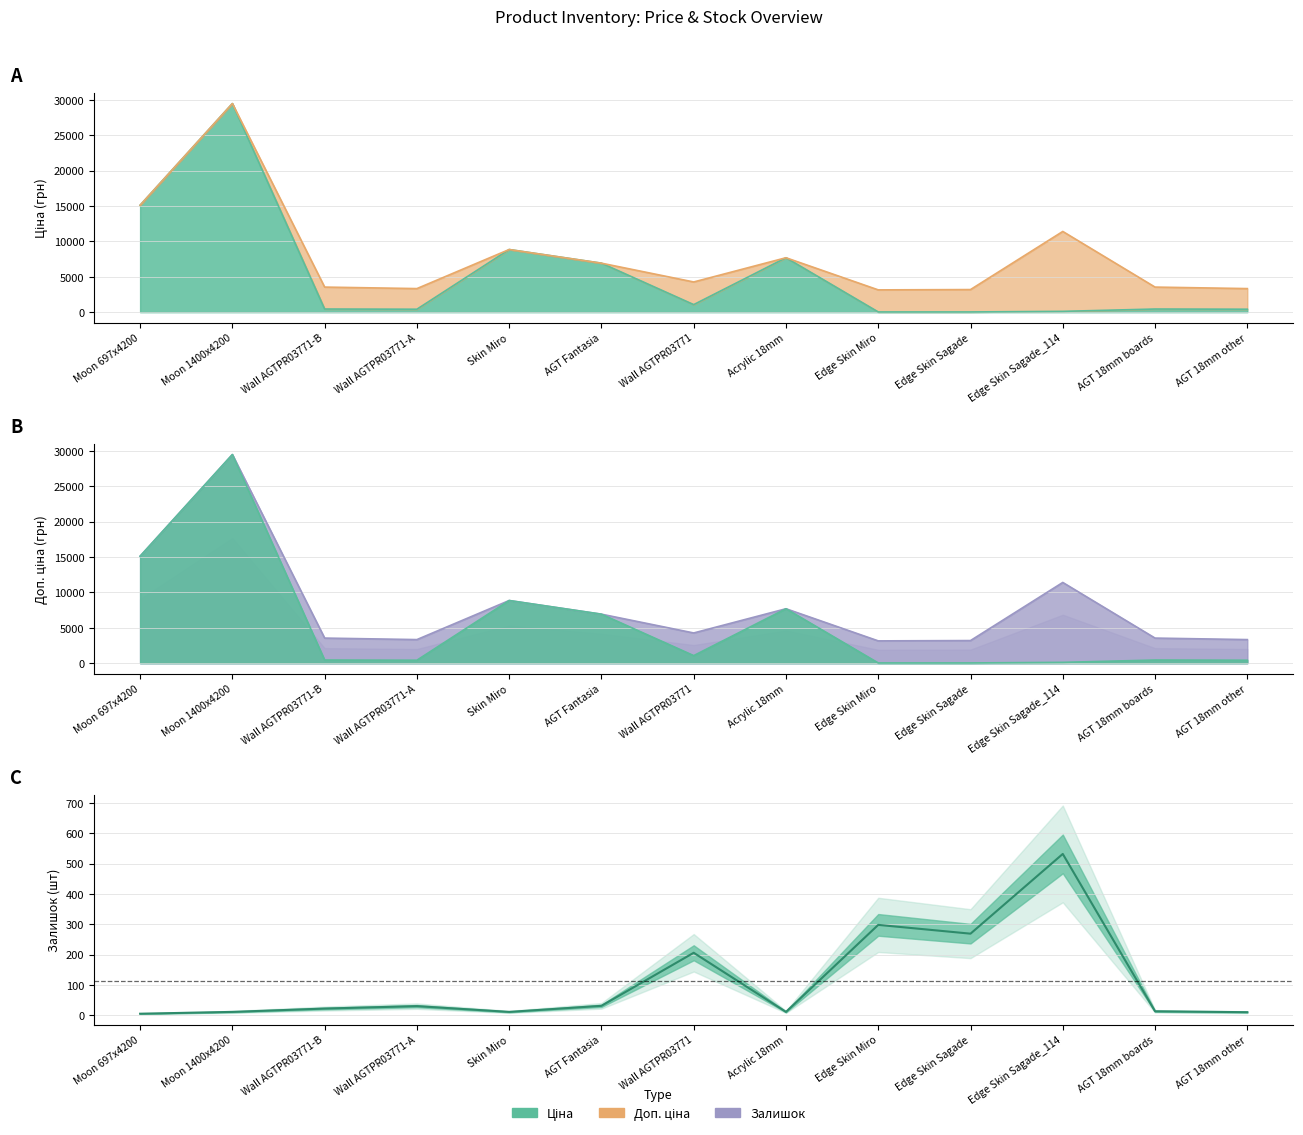

True or false: Доп. ціна and Залишок cross at least once.

False